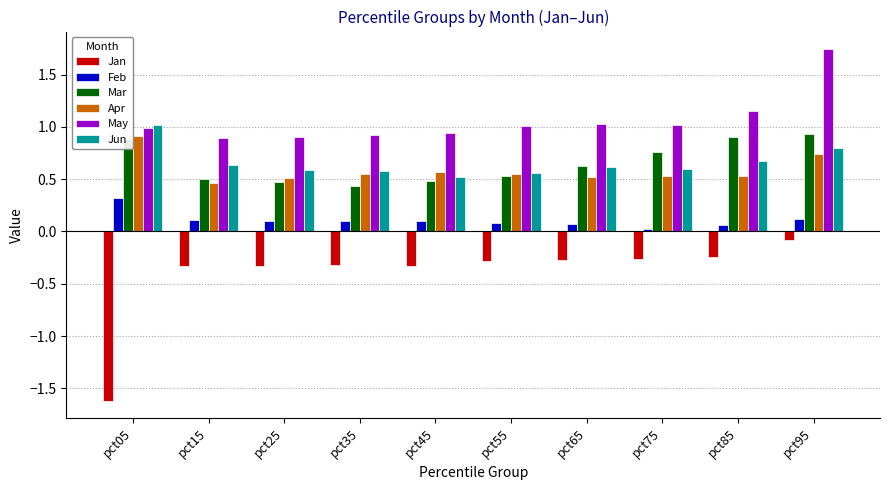

What is the difference between the maximum and minimum values in the May series?

0.8